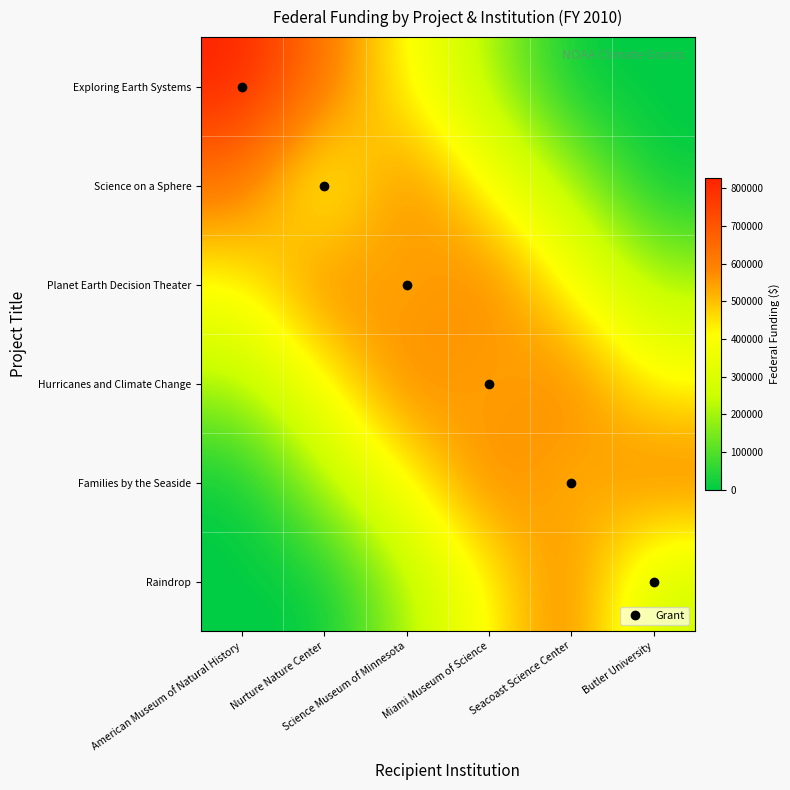

At American Museum of Natural History, list the series in order from largest to smallest.

Exploring Earth Systems, Science on a Sphere, Planet Earth Decision Theater, Hurricanes and Climate Change, Families by the Seaside, Raindrop